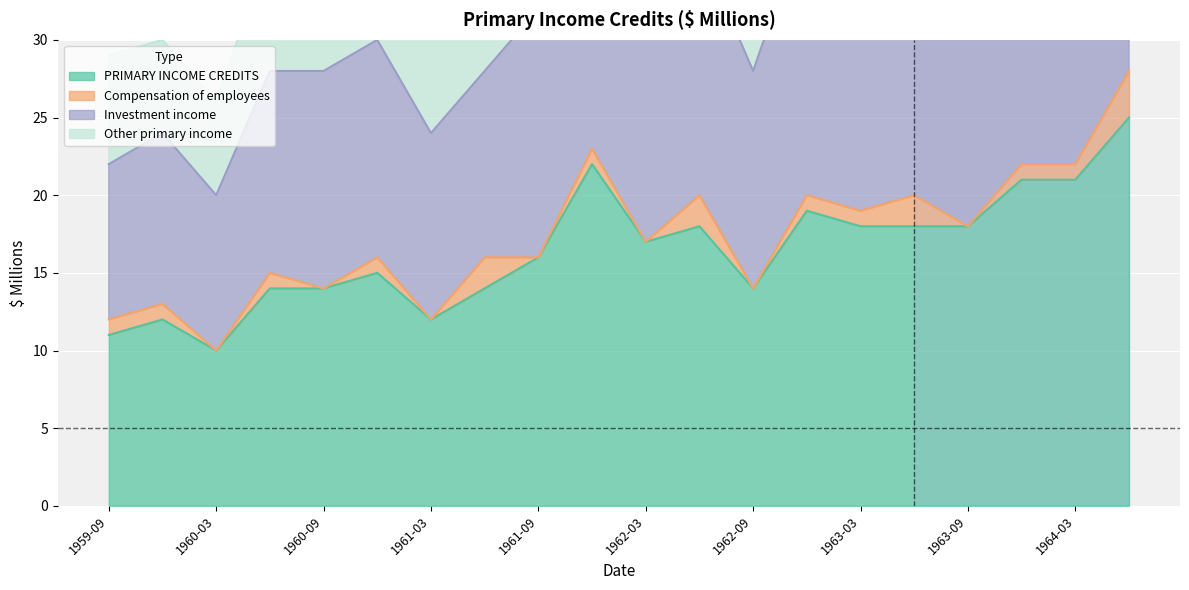

Read the Investment income value at 1963-03.

44